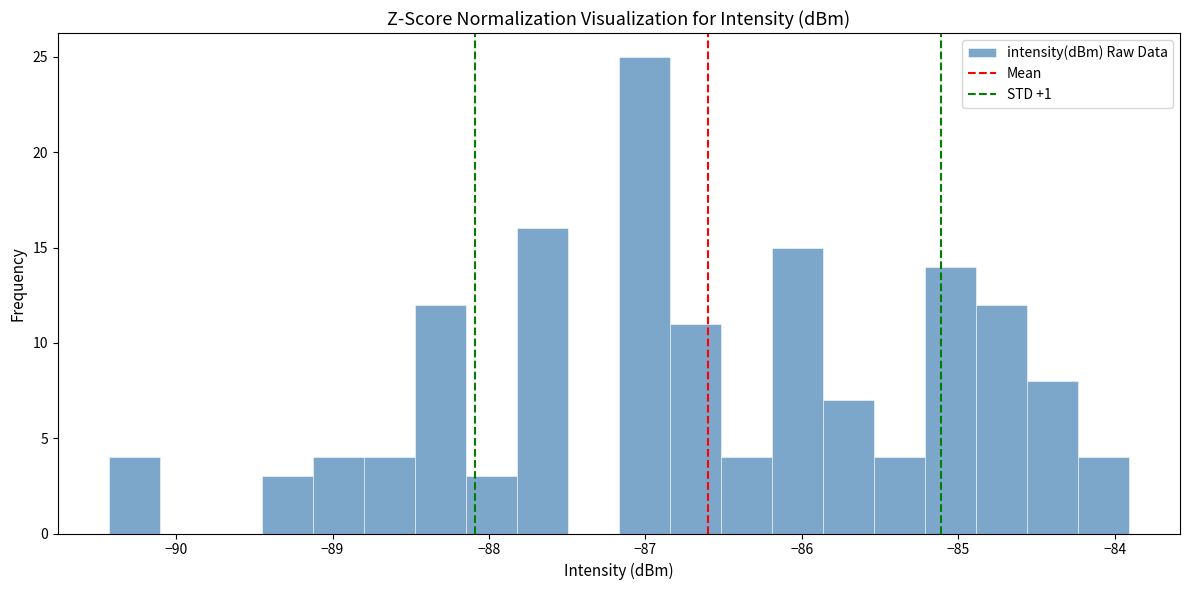

Around what value on the x-axis is the tallest bar? Give the approximate position of its centre, as read against the axis.

-87.0